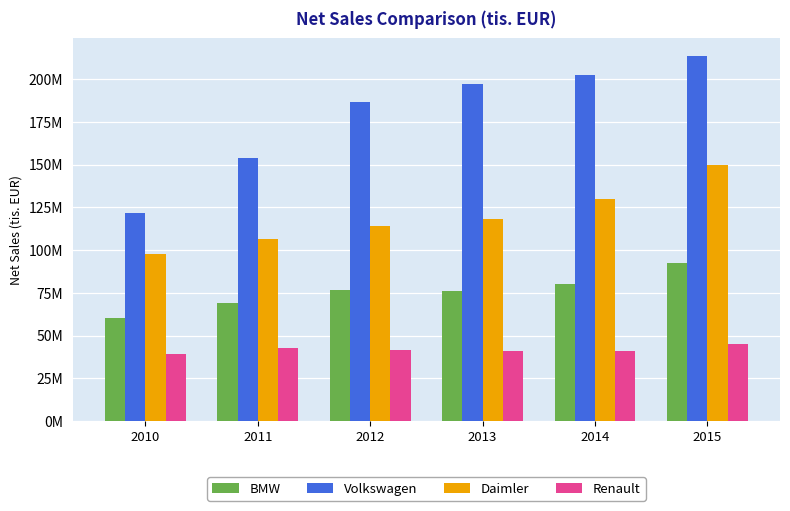

Are the bars horizontal?

No